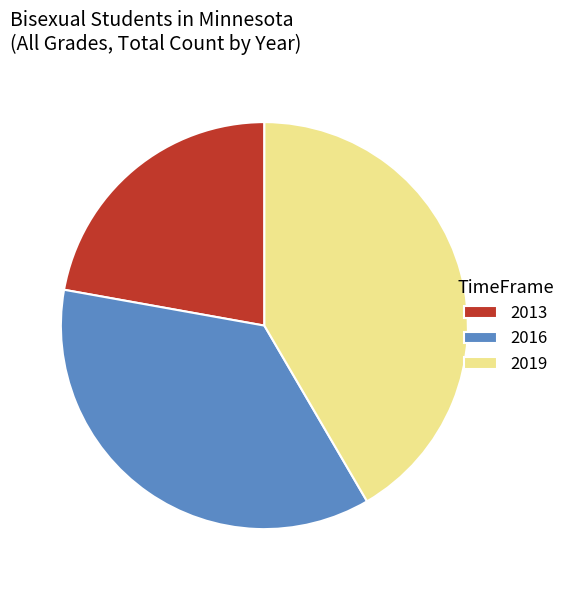

Approximately how many times larger is the value at 2019 compared to 2013?

1.9